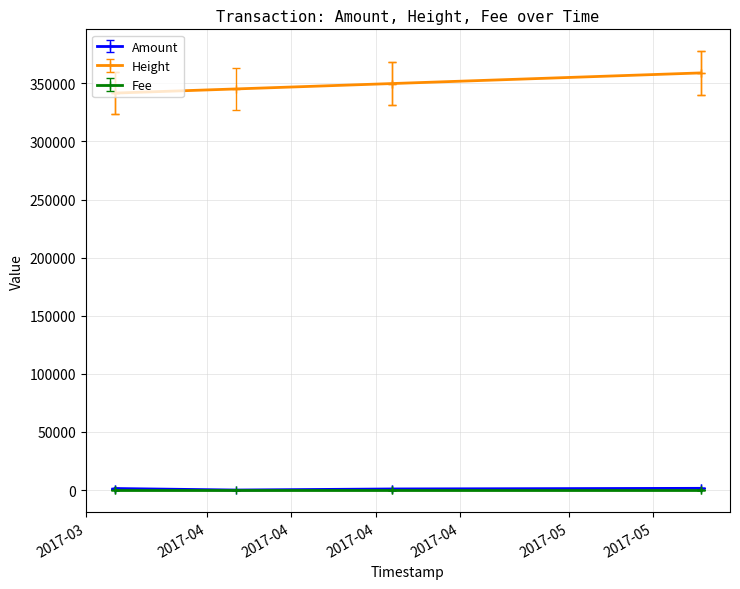

How many lines are shown in the chart?

3